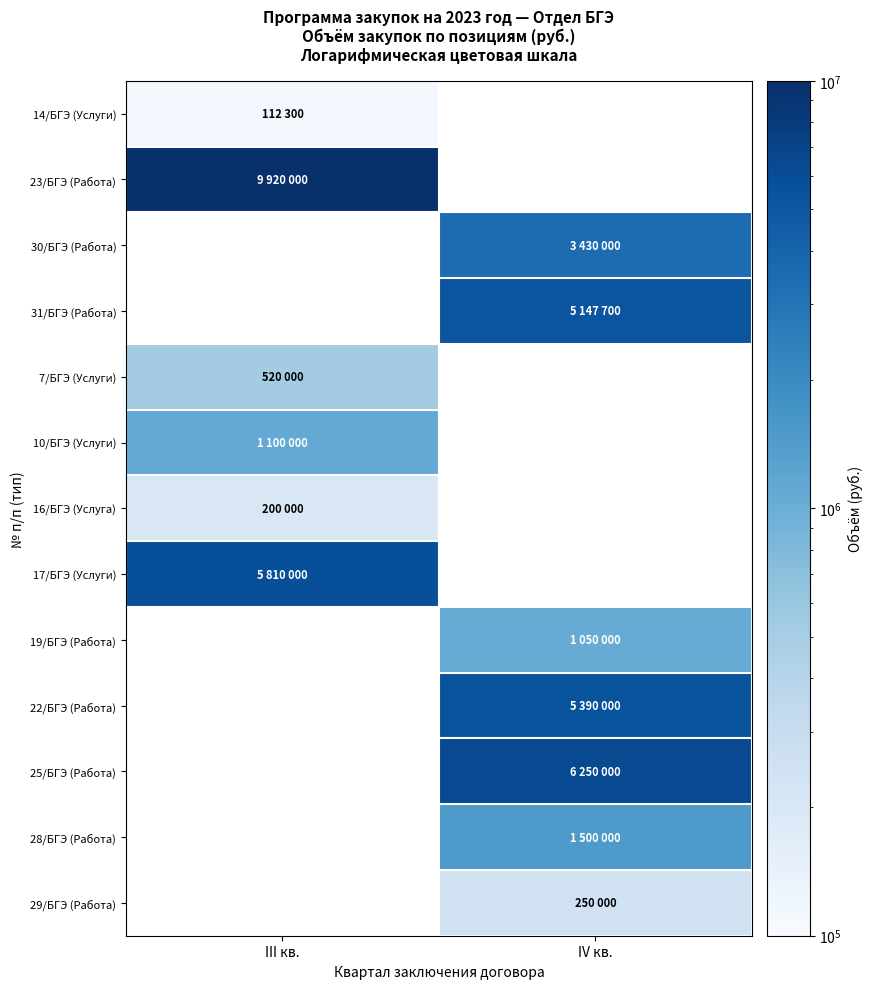

Which label corresponds to the smallest value in the chart?

III кв.